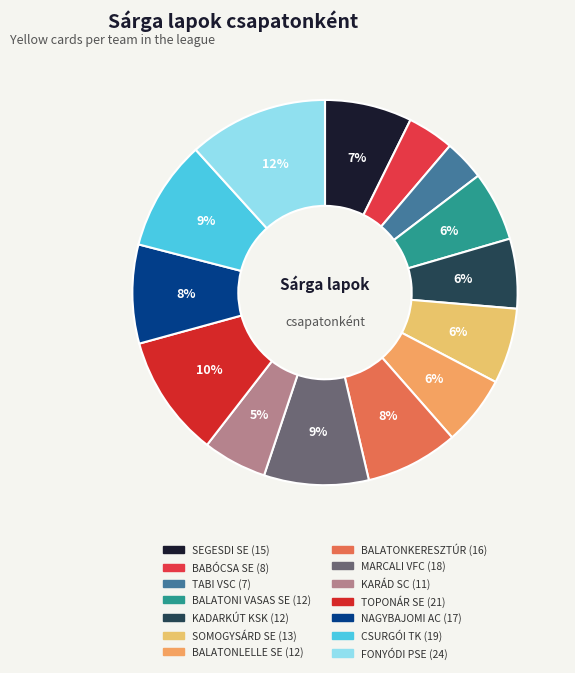

True or false: BALATONI VASAS SE accounts for 1% of the total.

False